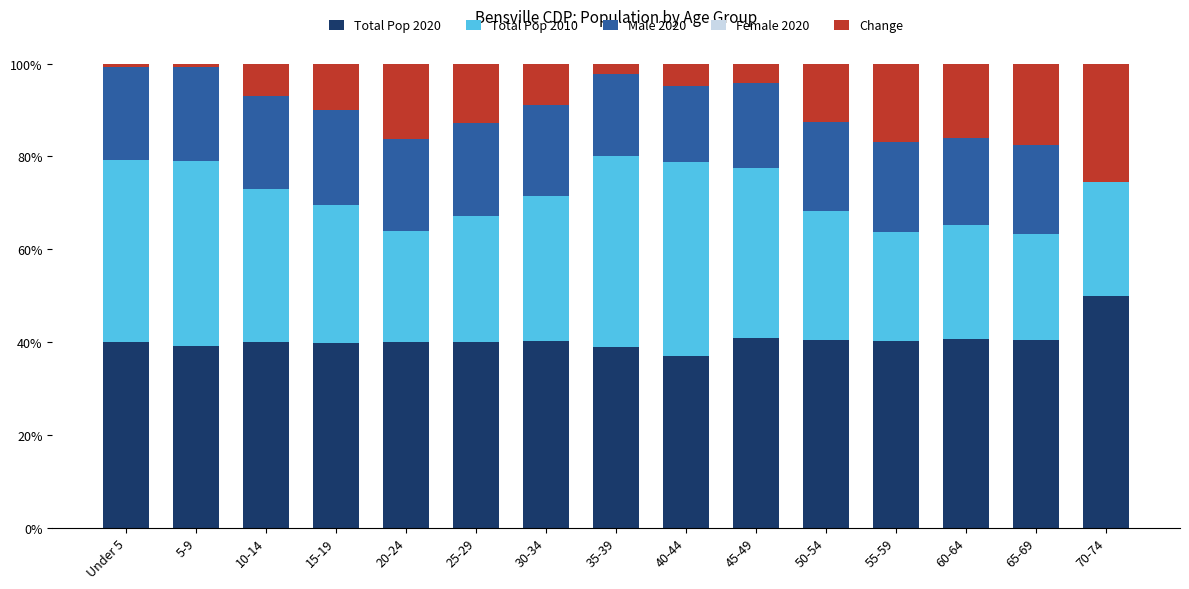

What is the sum of the Total Pop 2020 values at 20-24 and 40-44?

77.0